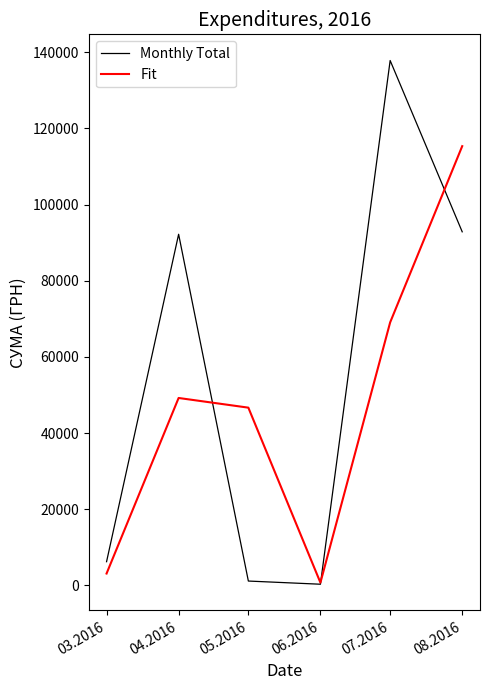

Which series changed the most between 03.2016 and 05.2016?

Fit